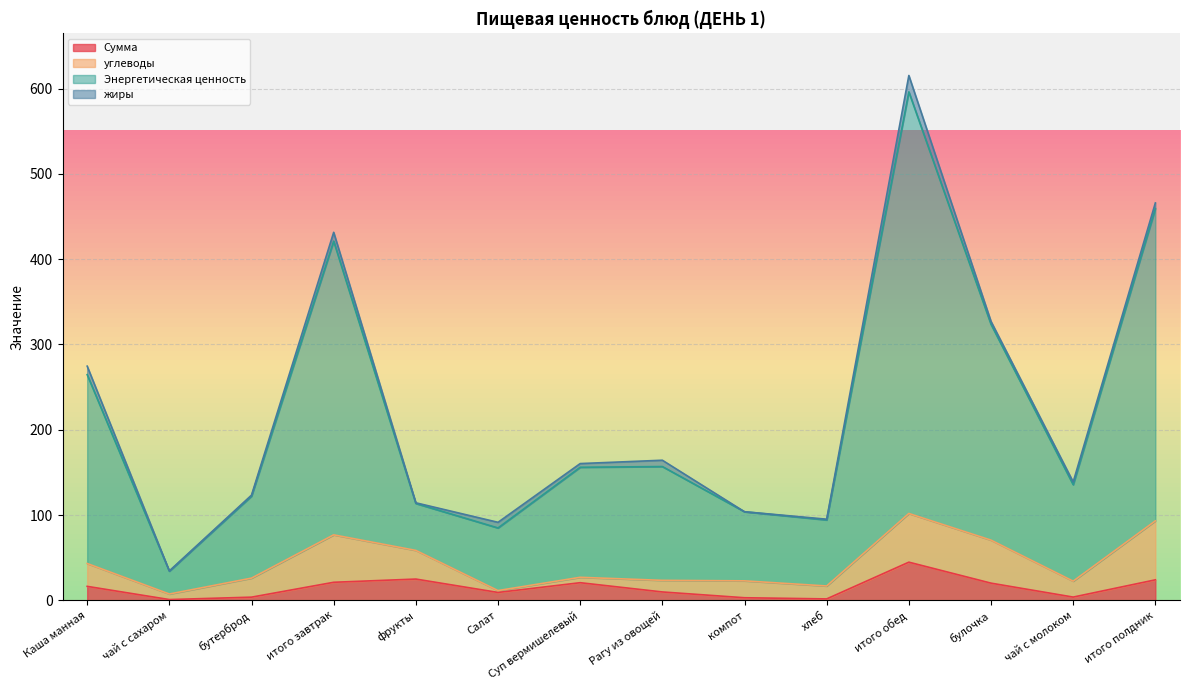

What is the label of the 10th point from the left?

хлеб